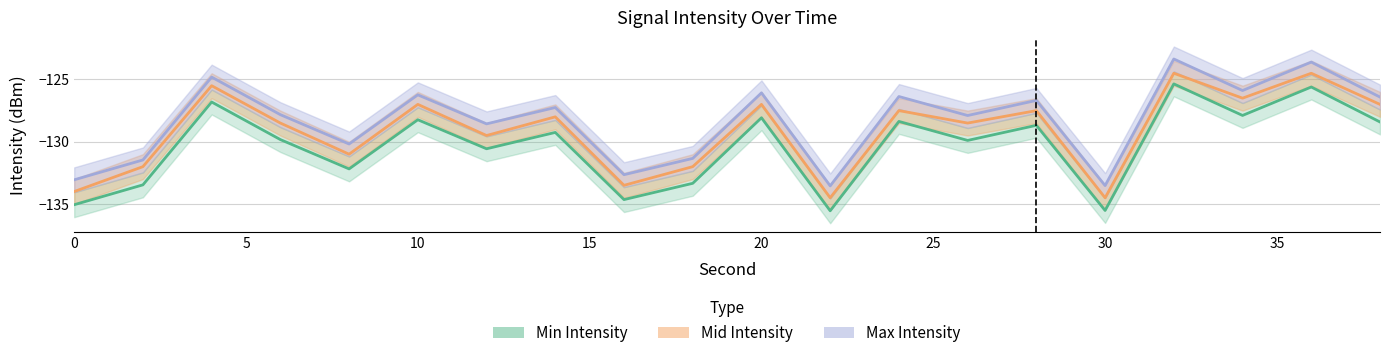

What is the minimum value shown in the chart?

-135.5